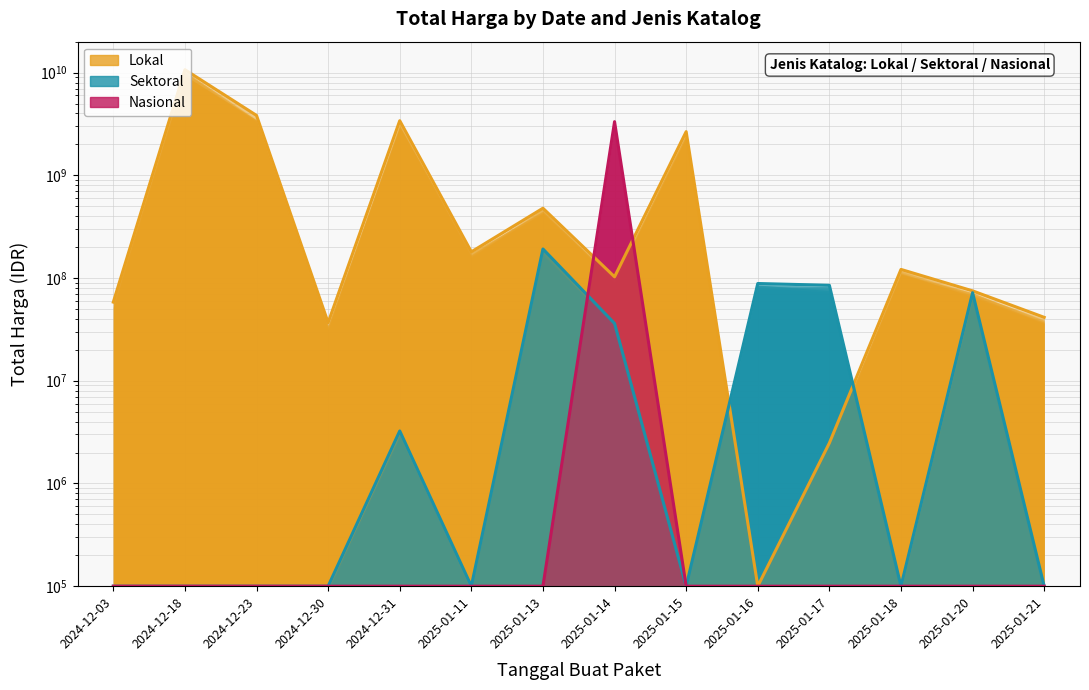

What is the label of the 13th point from the right?

2024-12-18